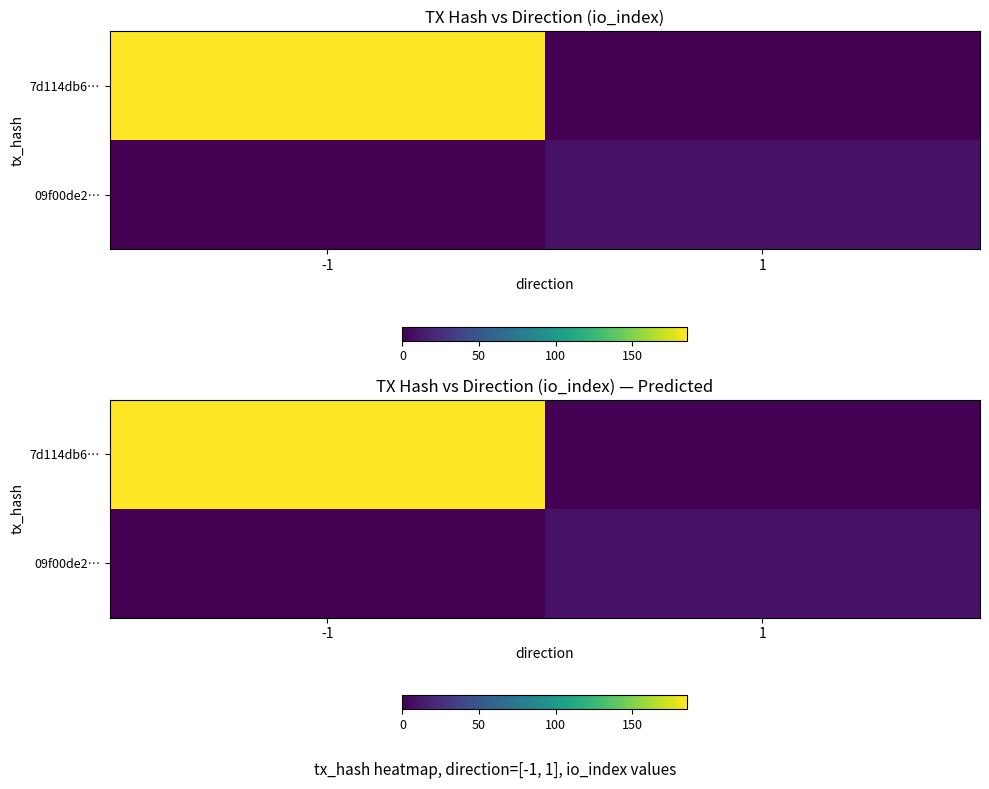

What is the difference between the maximum and minimum values in the 09f00de2… series?

9